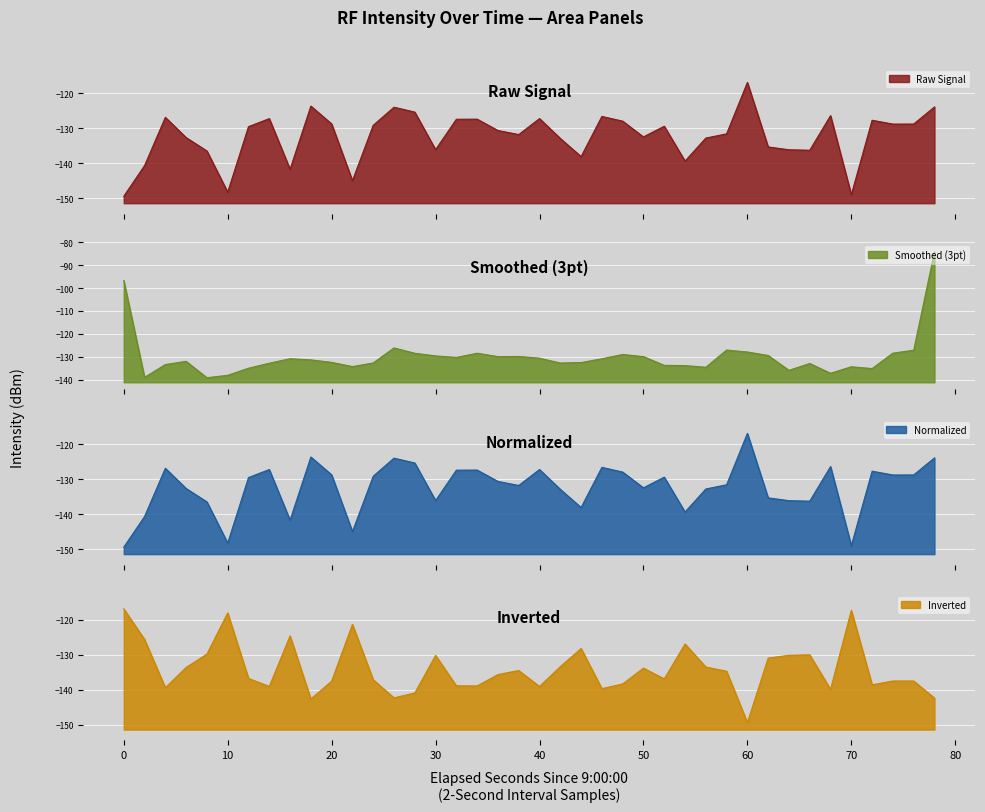

What is the maximum value for Raw Signal?

-116.8